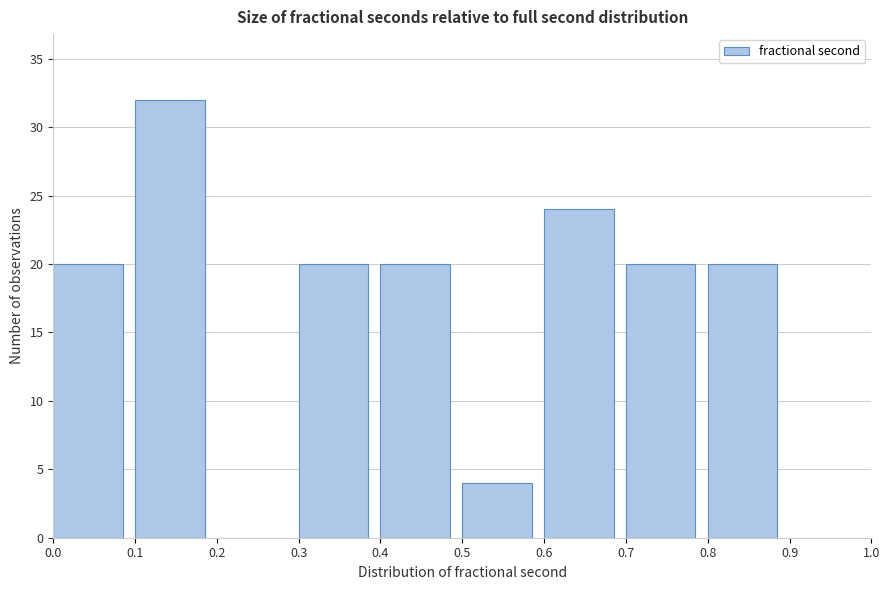

Reading left to right, transcribe this chart: for each bar, give the range it covers on the x-axis and its height. The values are not printed on the chart, so give them approximately, as read against the axis.

0.0 to 0.1: 20
0.1 to 0.2: 32
0.2 to 0.3: 0
0.3 to 0.4: 20
0.4 to 0.5: 20
0.5 to 0.6: 4
0.6 to 0.7: 24
0.7 to 0.8: 20
0.8 to 0.9: 20
0.9 to 1.0: 0